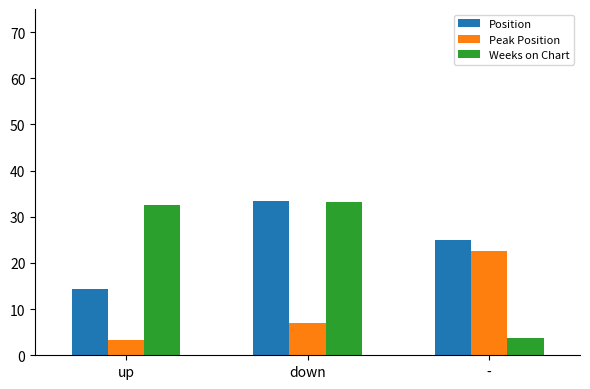

How many bars are there in each group?

3